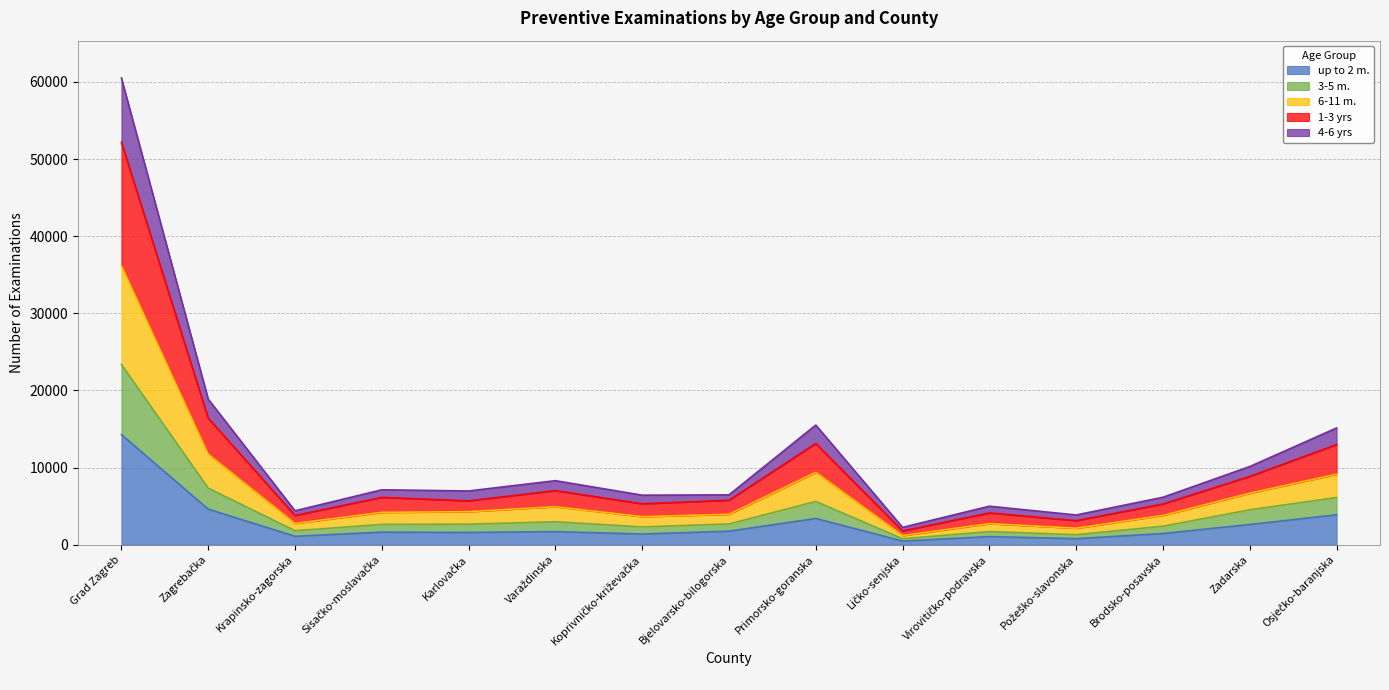

What is the smallest value displayed?

468